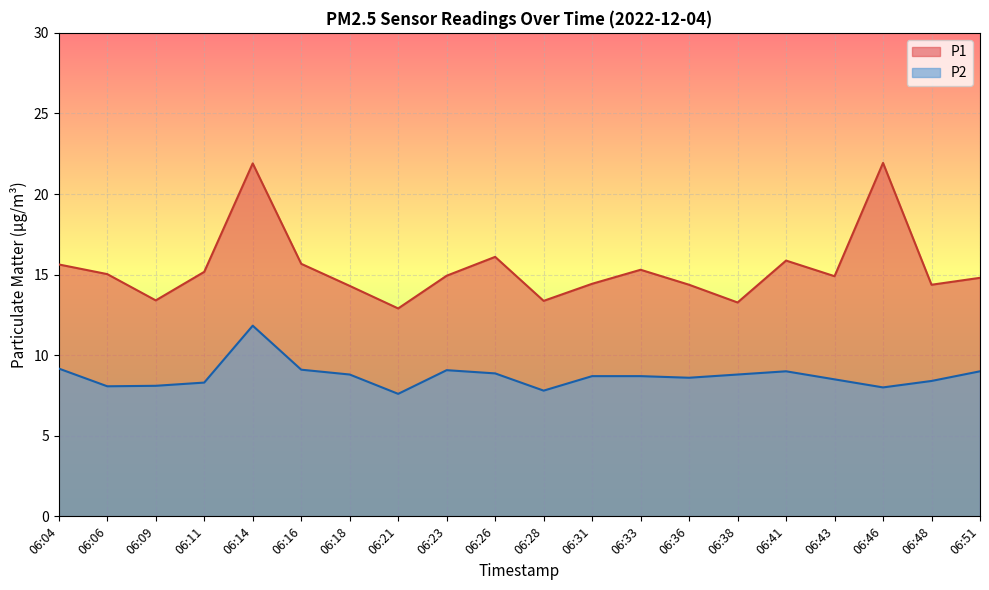

What is the highest value of the P2 series?

11.8